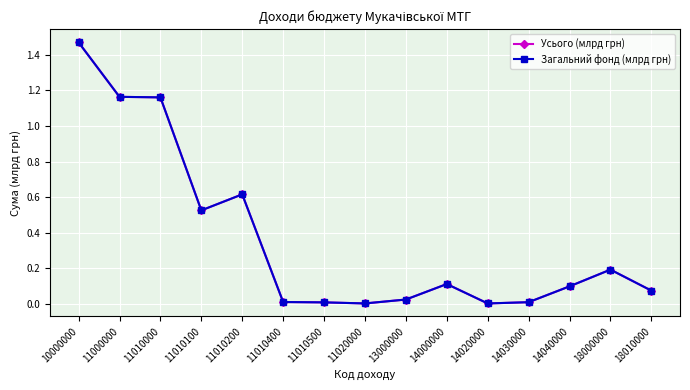

At which label is Загальний фонд (млрд грн) closest to 0?

11020000